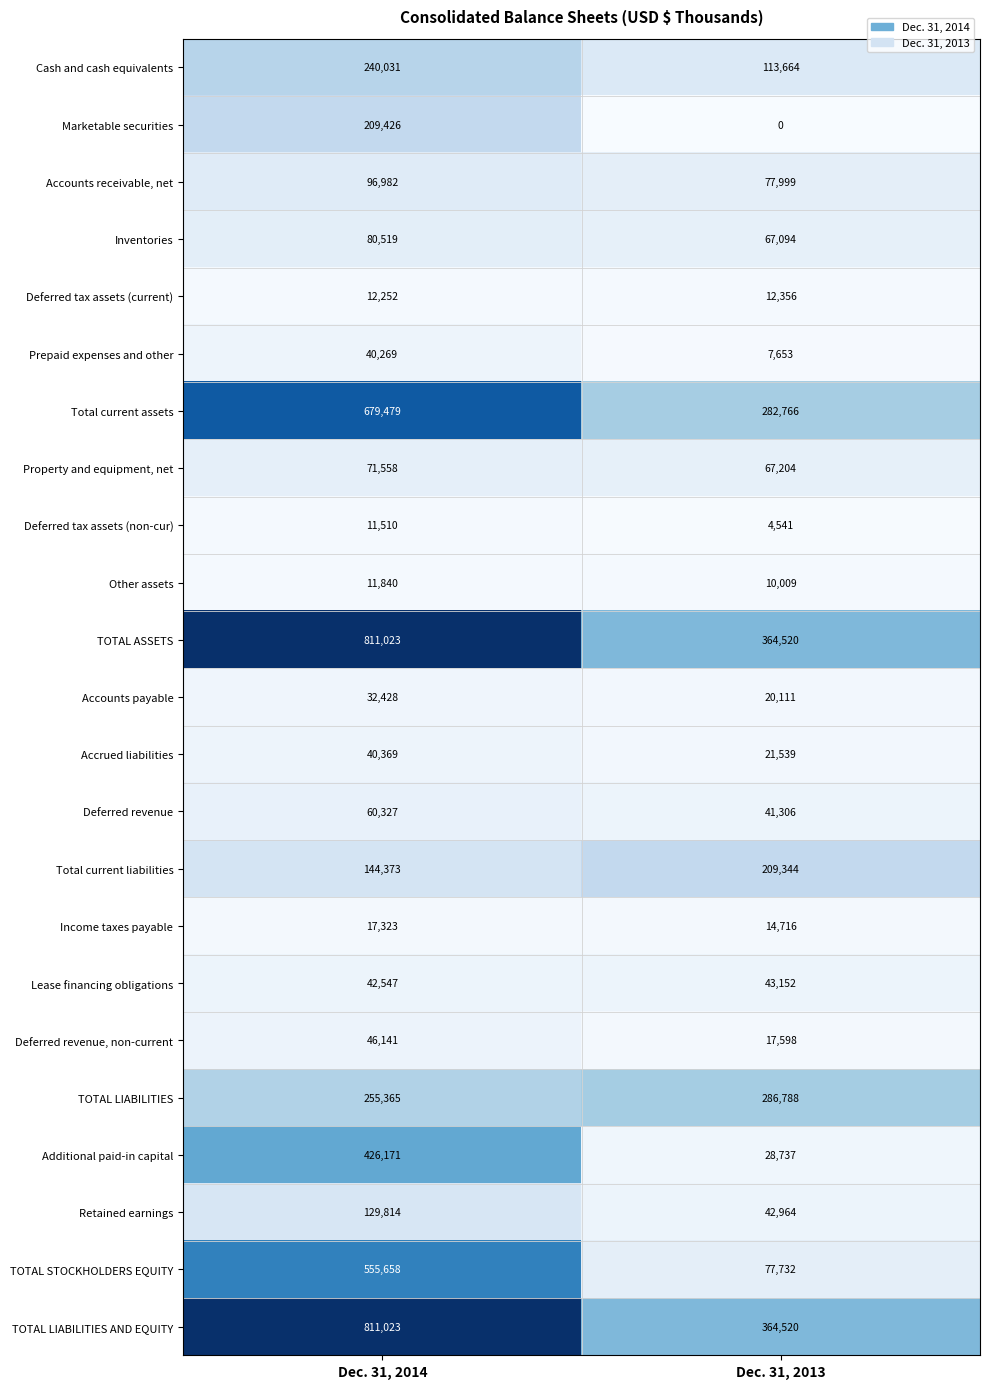

What is the total value across all series at Dec. 31, 2014?

4826428